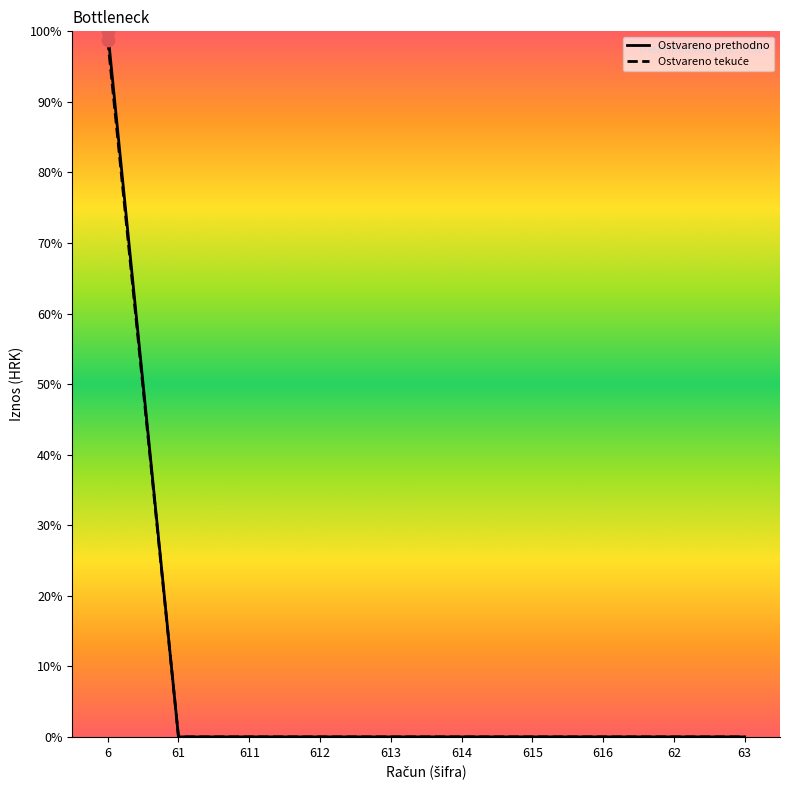

At which category is the sum across all series the highest?

6